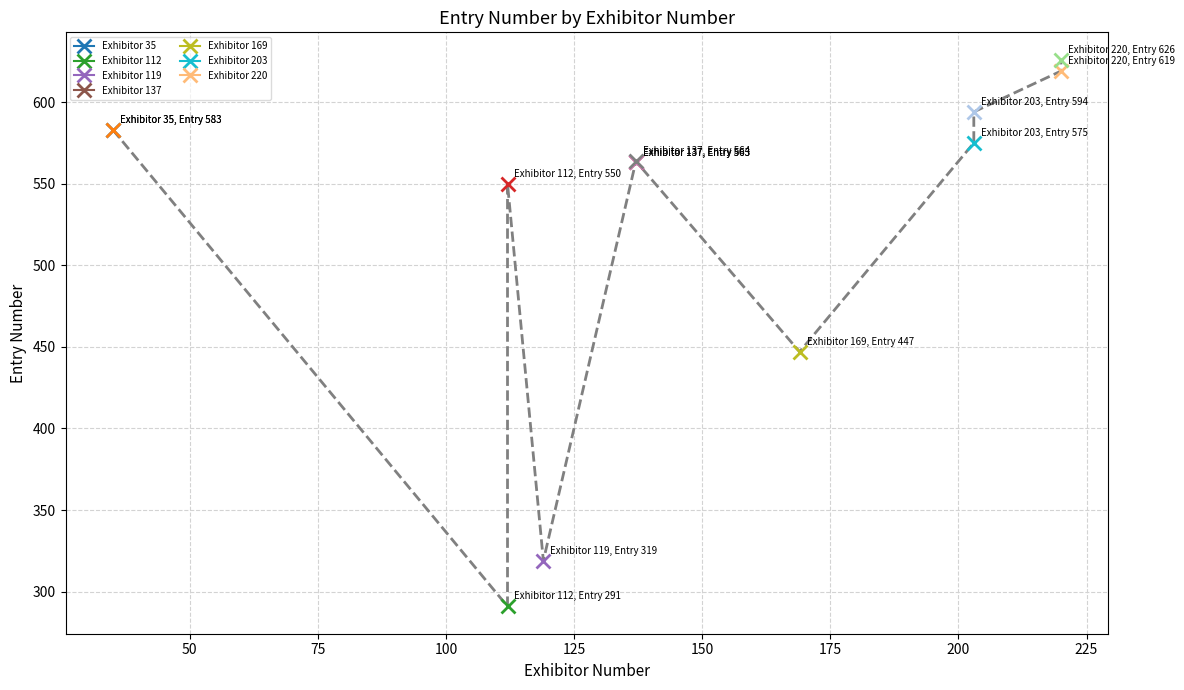

At which category does the data reach its first local valley?

112